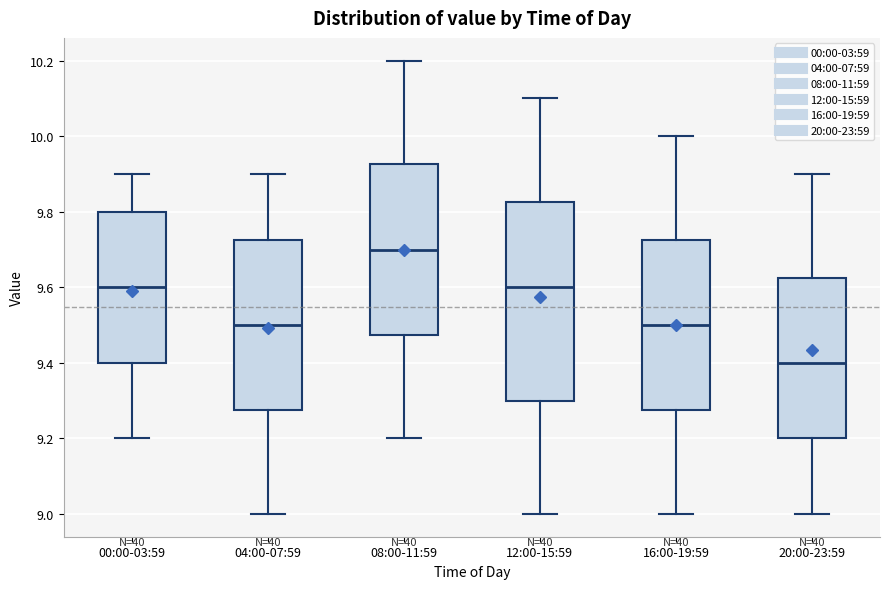

Reading left to right, transcribe this box plot: for each box, give where its median line is, the range the box spans, and where its two whiskers end, as read against the y-axis. The values are not printed on the chart, so give them approximately, as read against the axis.

00:00-03:59: median 9.60, box 9.40 to 9.80, whiskers 9.20 to 9.90
04:00-07:59: median 9.50, box 9.28 to 9.72, whiskers 9.00 to 9.90
08:00-11:59: median 9.70, box 9.48 to 9.92, whiskers 9.20 to 10.20
12:00-15:59: median 9.60, box 9.30 to 9.82, whiskers 9.00 to 10.10
16:00-19:59: median 9.50, box 9.28 to 9.72, whiskers 9.00 to 10.00
20:00-23:59: median 9.40, box 9.20 to 9.62, whiskers 9.00 to 9.90